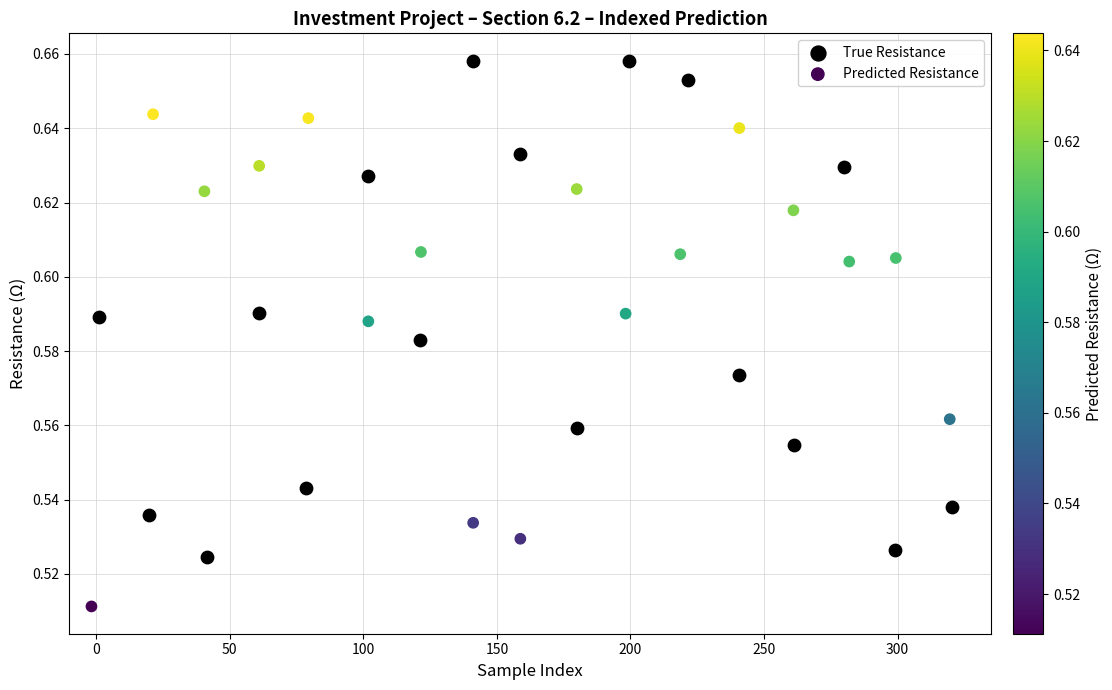

Which series contains the highest Y value?

True Resistance